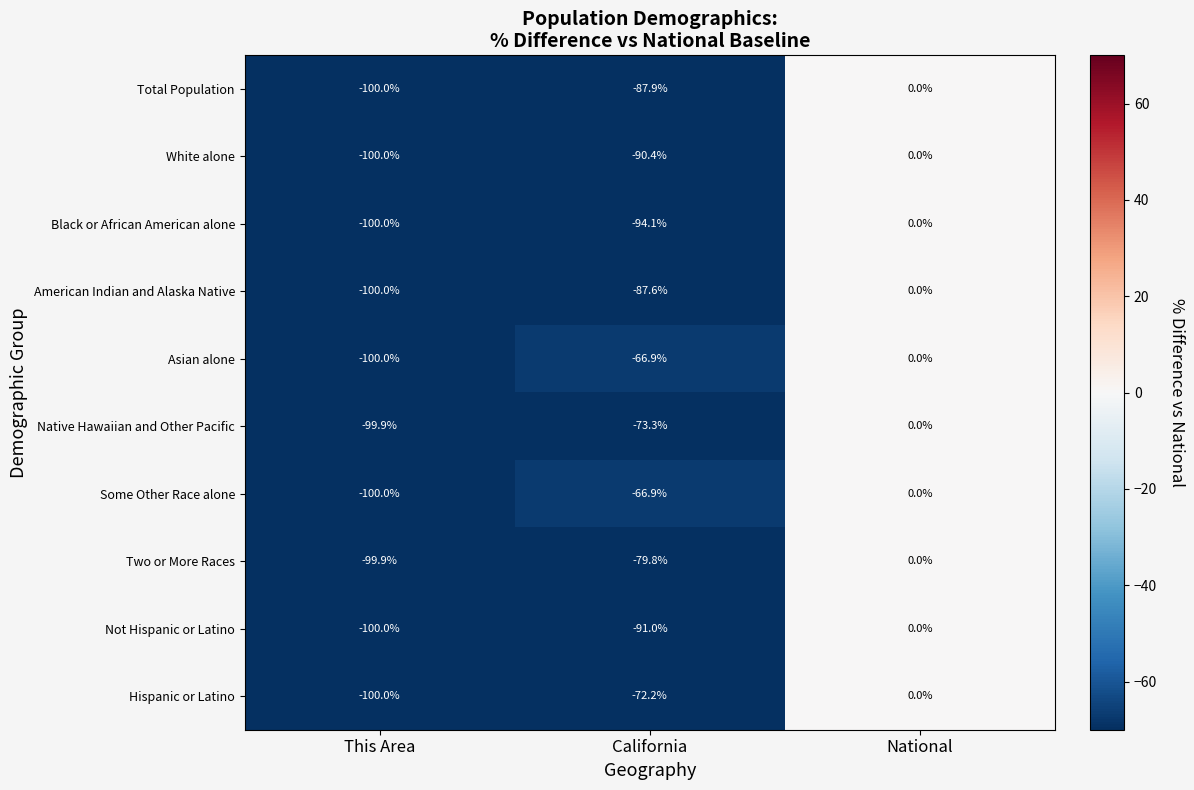

At which label is Native Hawaiian and Other Pacific closest to -49?

California